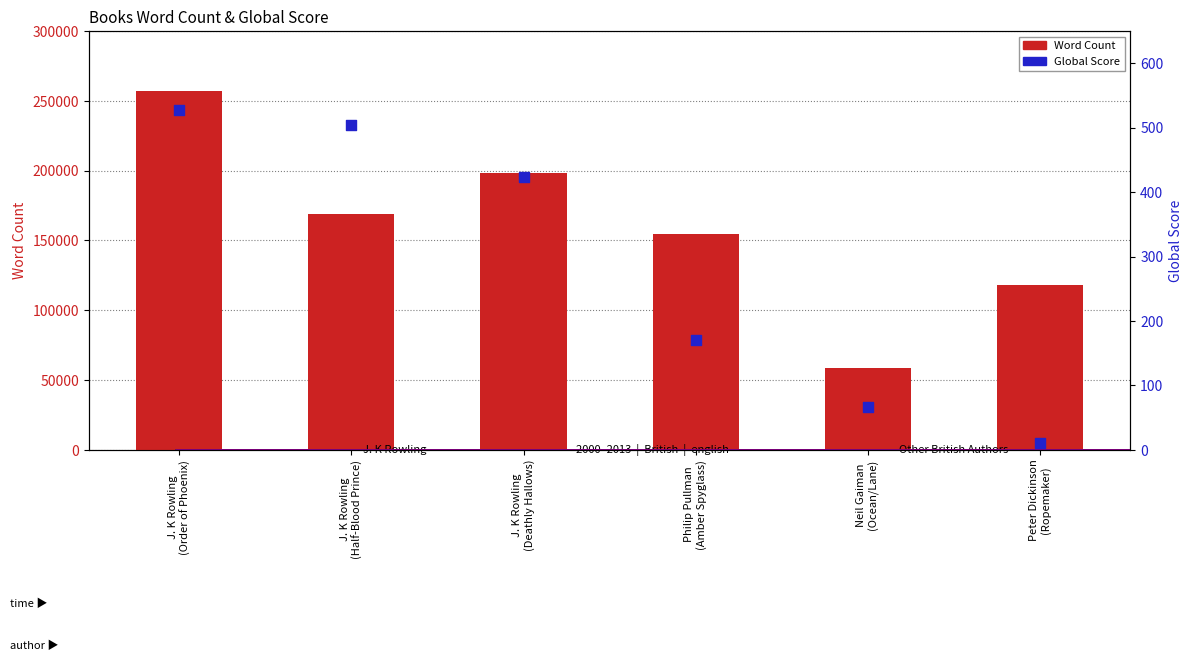

Which series has the largest total across all categories?

Word Count